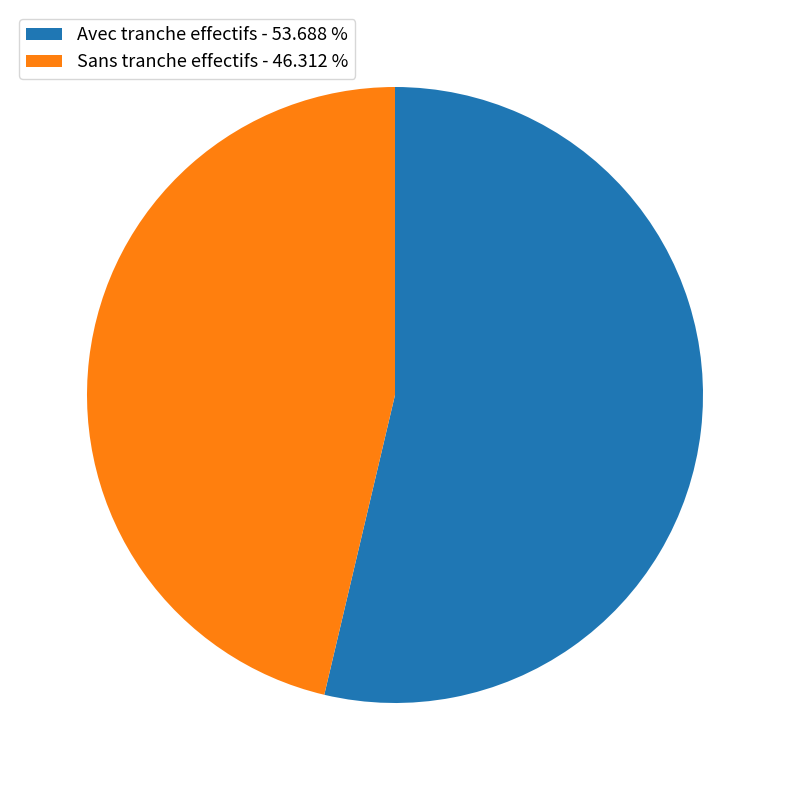

Combined, do Avec tranche effectifs - 53.688 % and Sans tranche effectifs - 46.312 % account for over 50%?

Yes